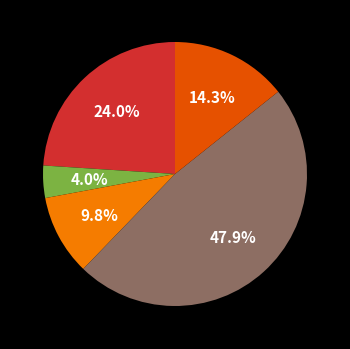

Is there a majority slice in this chart?

No